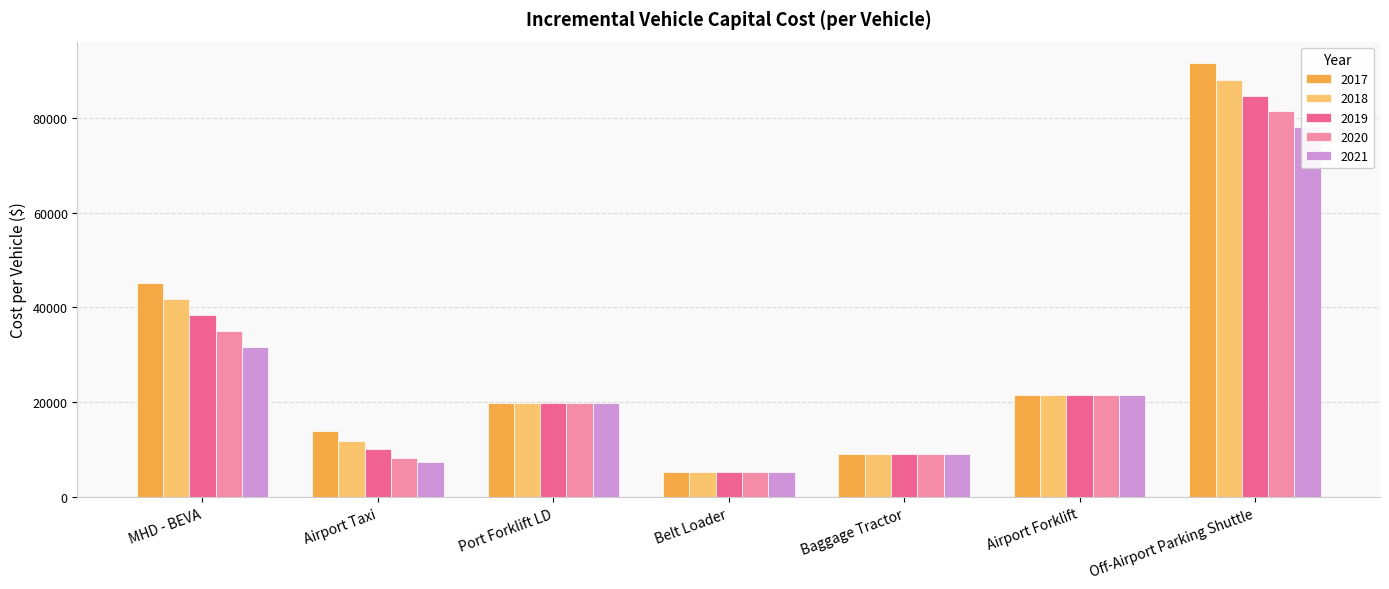

What value does the 2019 series have at Belt Loader?

5200.0